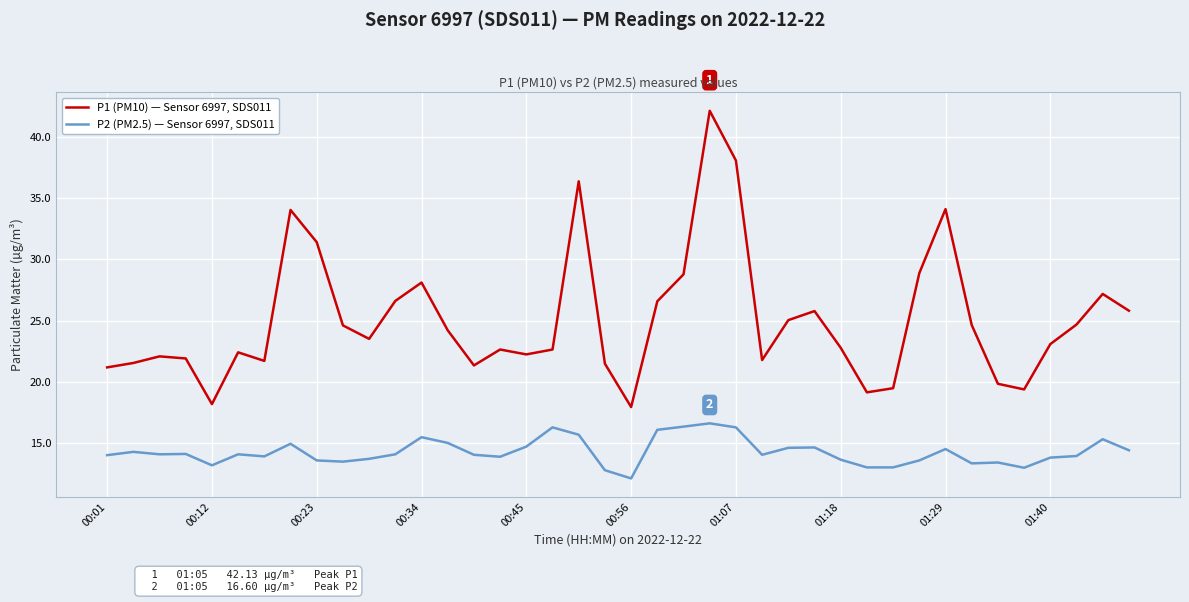

What is the difference between the maximum and minimum values in the P1 (PM10) — Sensor 6997, SDS011 series?

24.2